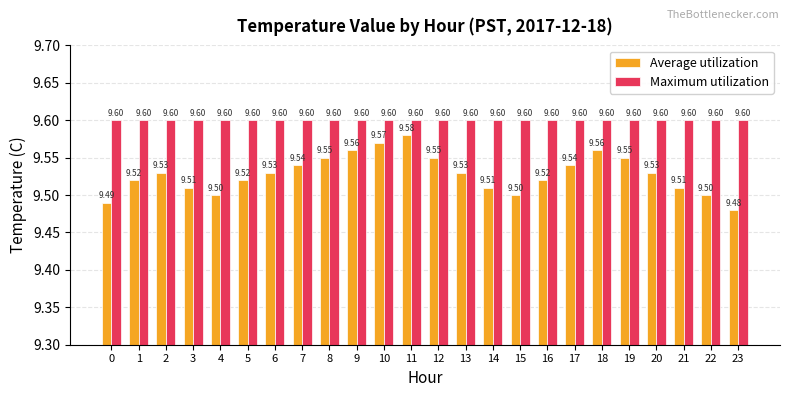

Which category has the lowest value across all series?

23